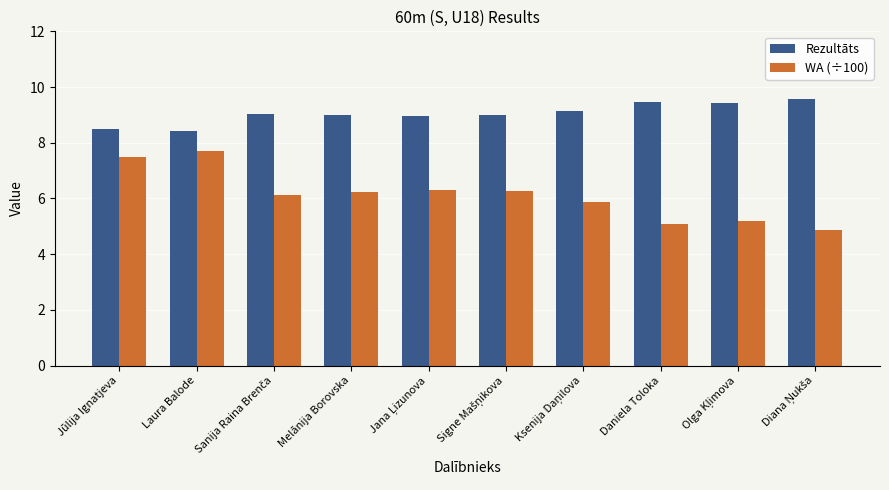

What is the sum of all WA (÷100) values?

61.2